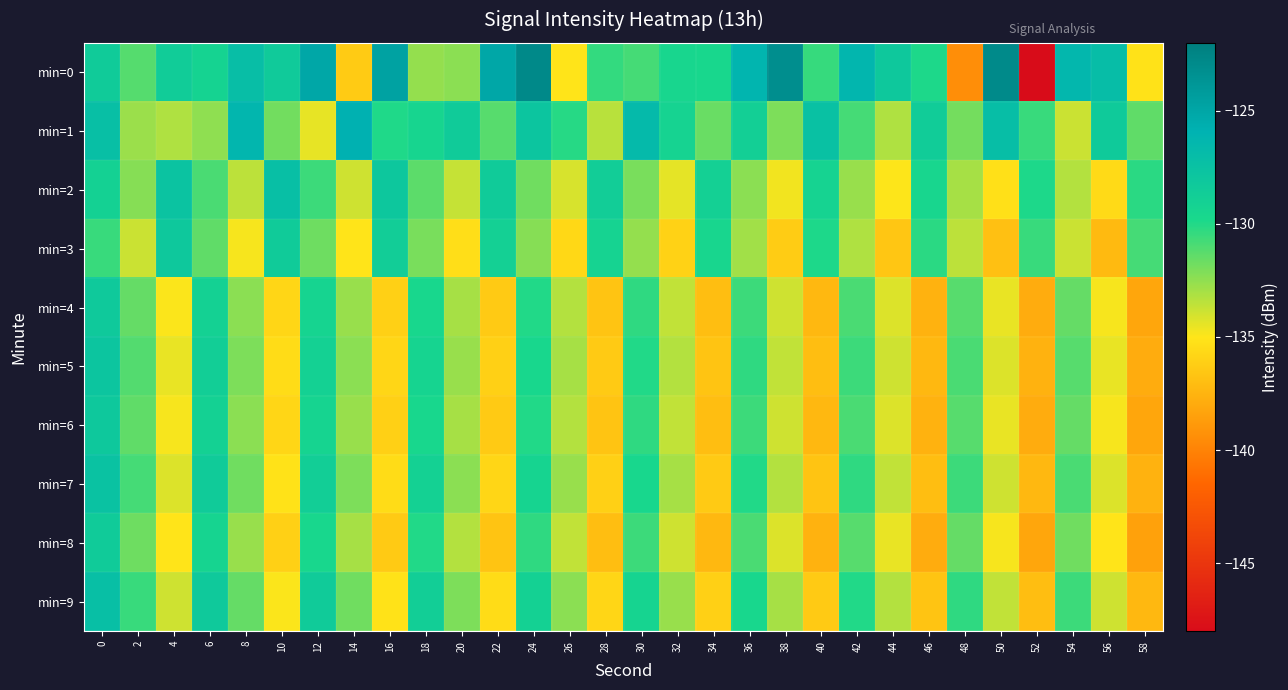

Rank the series by their maximum value, from lowest to highest.

min=8, min=4, min=3, min=6, min=5, min=7, min=2, min=9, min=1, min=0